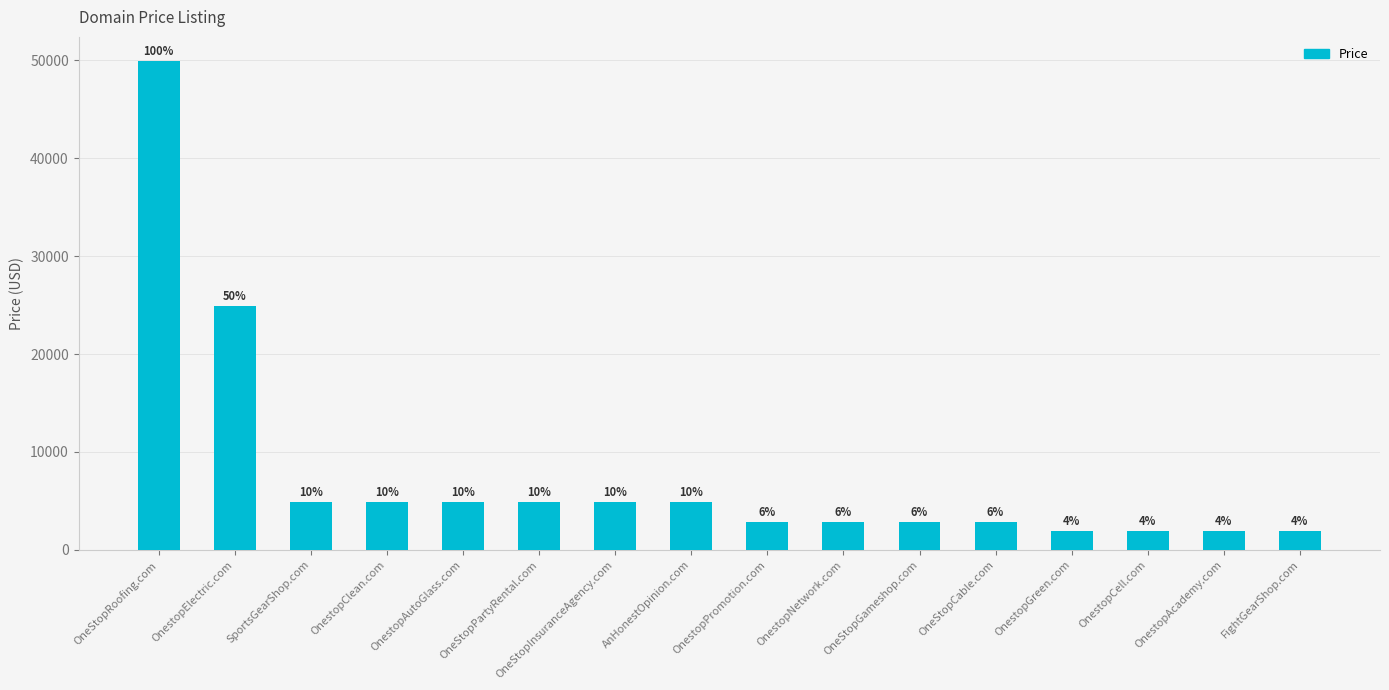

Rank the categories by value from highest to lowest.

OneStopRoofing.com, OnestopElectric.com, SportsGearShop.com, OnestopClean.com, OnestopAutoGlass.com, OneStopPartyRental.com, OneStopInsuranceAgency.com, AnHonestOpinion.com, OnestopPromotion.com, OnestopNetwork.com, OneStopGameshop.com, OneStopCable.com, OnestopGreen.com, OnestopCell.com, OnestopAcademy.com, FightGearShop.com